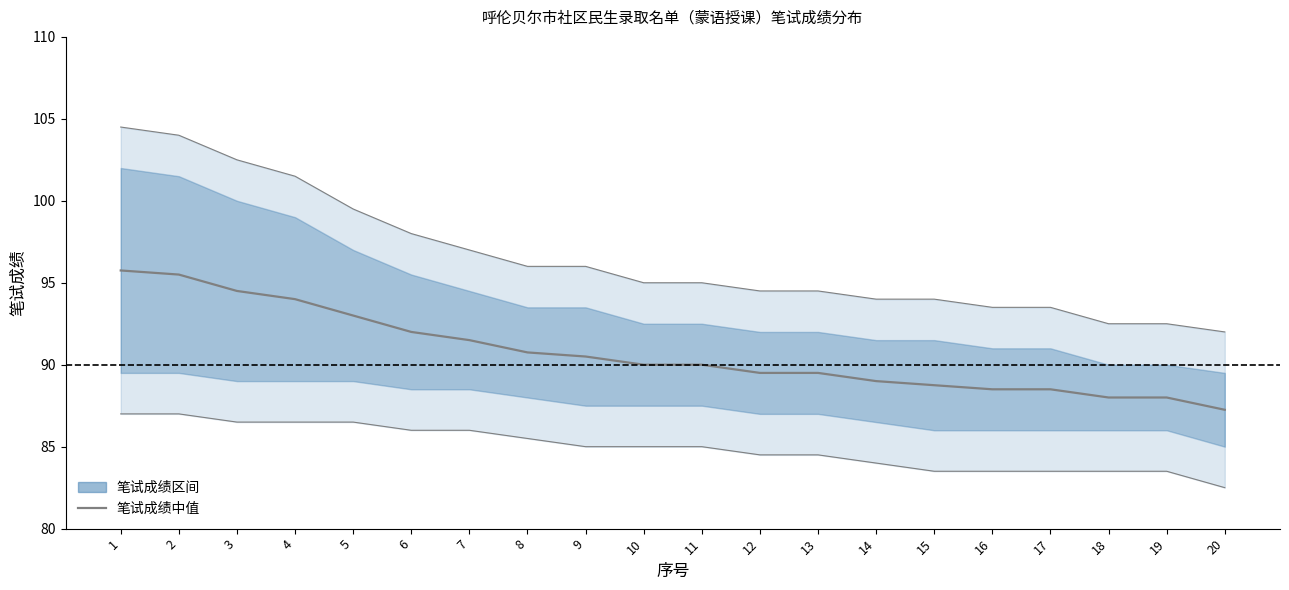

Between 9 and 10, which is larger?

9